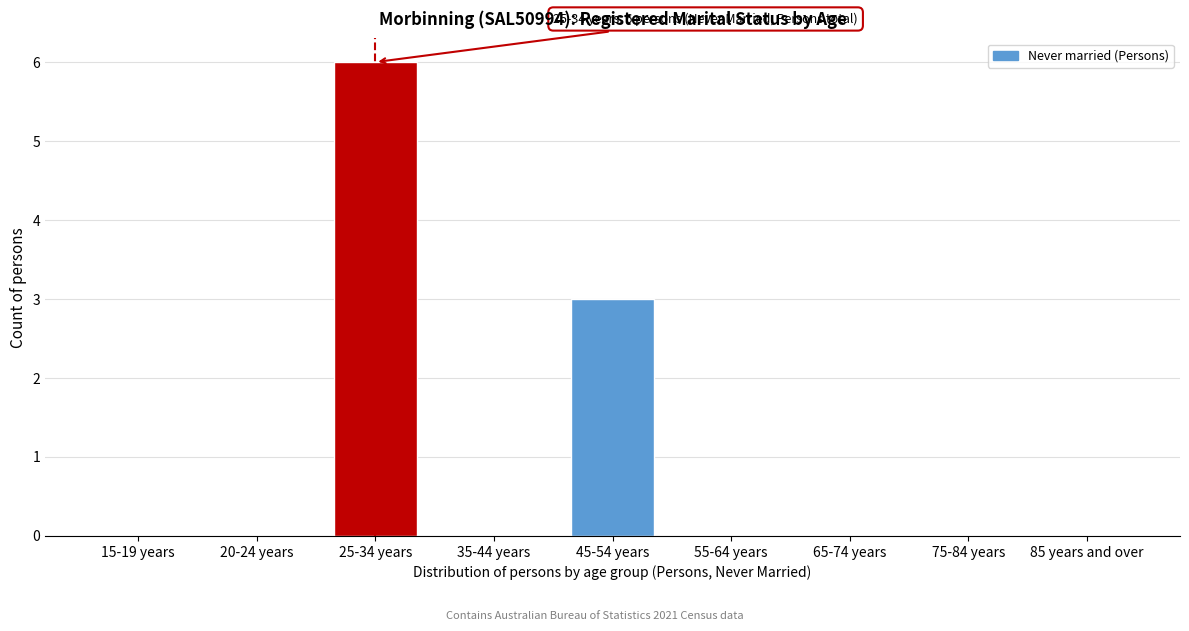

Reading left to right, list all the values displayed in this chart.

15-19 years=0	20-24 years=0	25-34 years=6	35-44 years=0	45-54 years=3	55-64 years=0	65-74 years=0	75-84 years=0	85 years and over=0